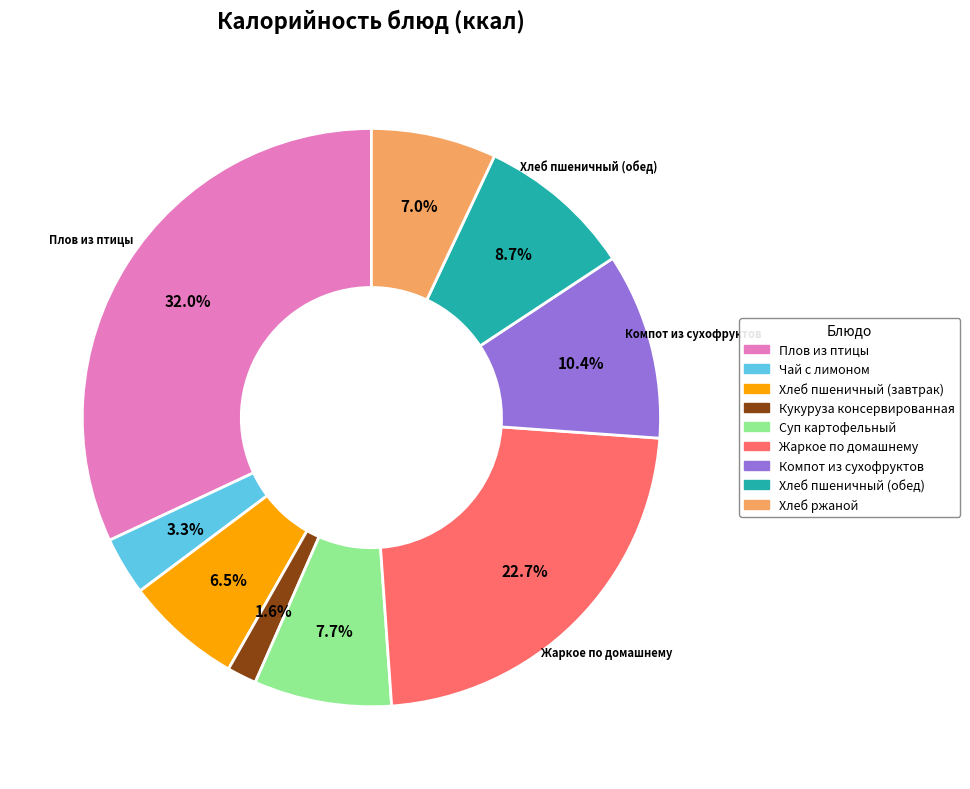

How many slices are in this pie chart?

9